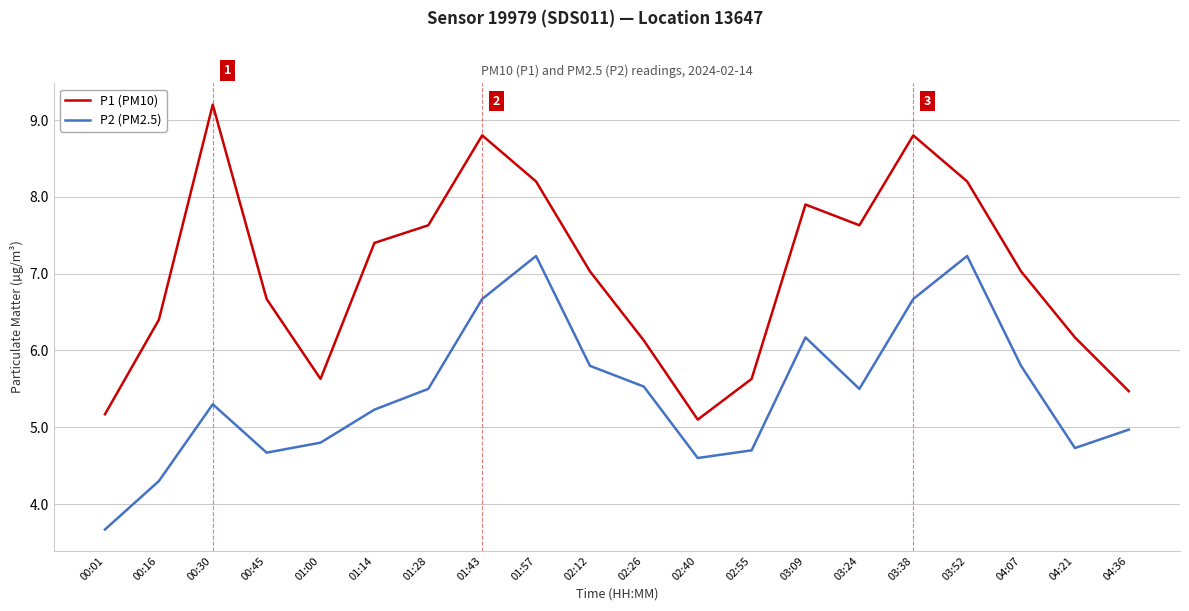

How many lines are shown in the chart?

2